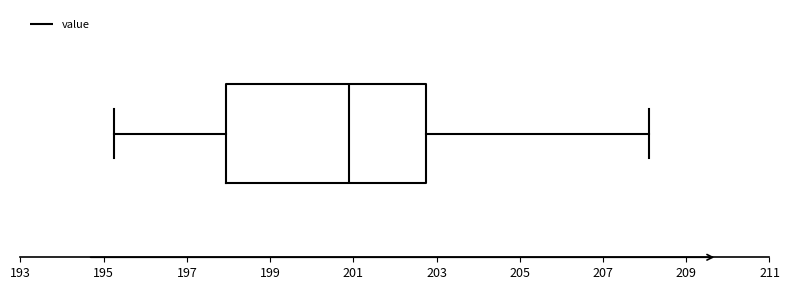

Where does the right whisker of the box end on the x-axis? The values are not printed on the chart, so give them approximately, as read against the axis.

208.2